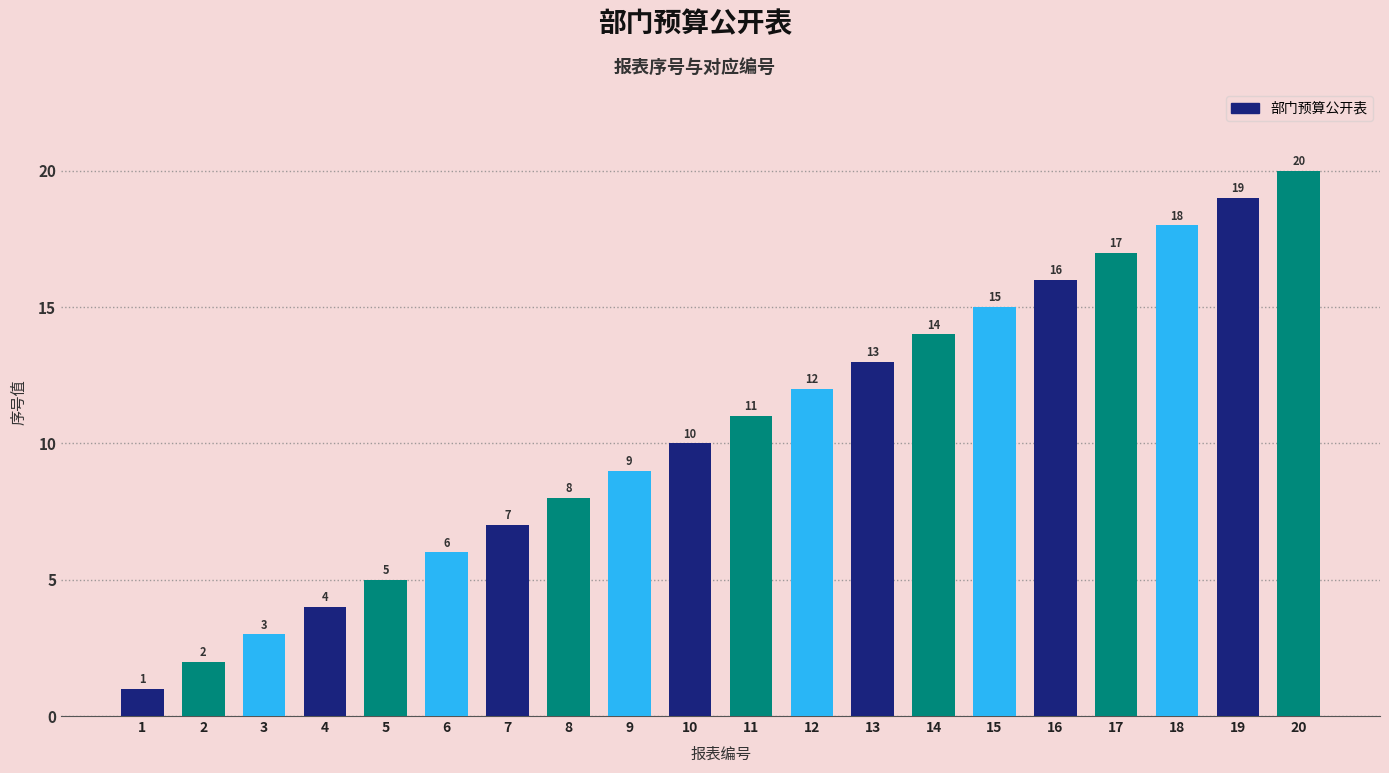

Approximately how many times larger is the value at 9 compared to 5?

1.8